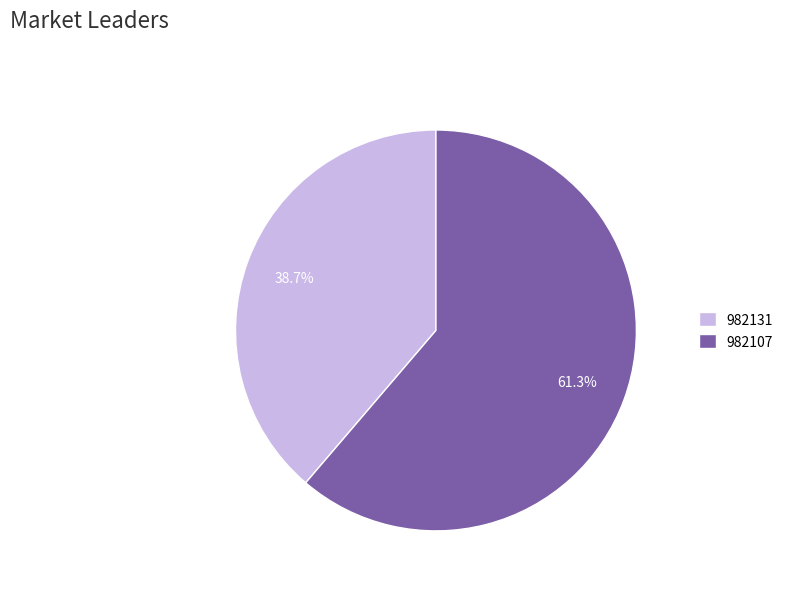

How many segments does this pie chart have?

2